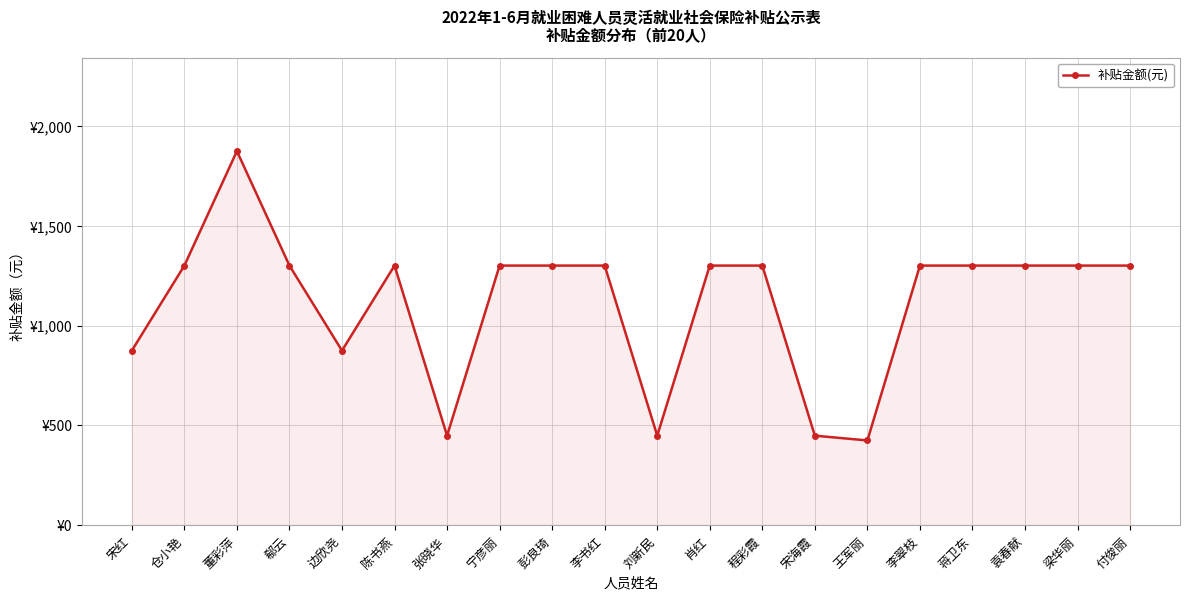

Is it true that the value at 肖红 is 678.2?

False